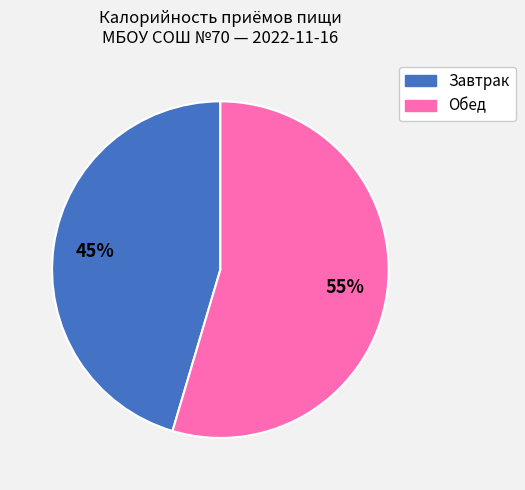

Which has a higher value, Обед or Завтрак?

Обед